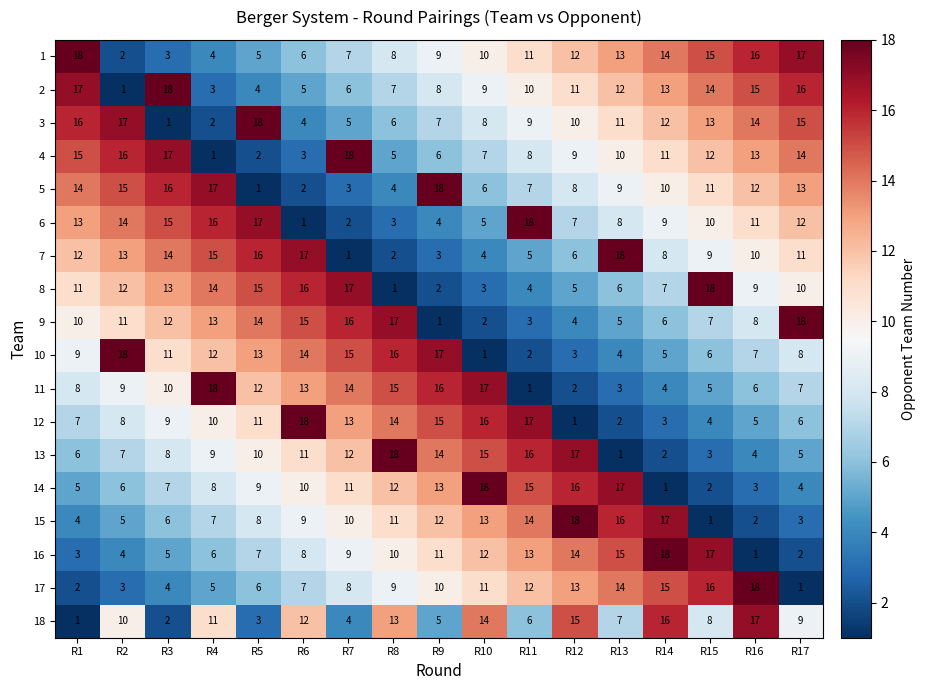

What is the spread (max minus min) of values at R9?

17